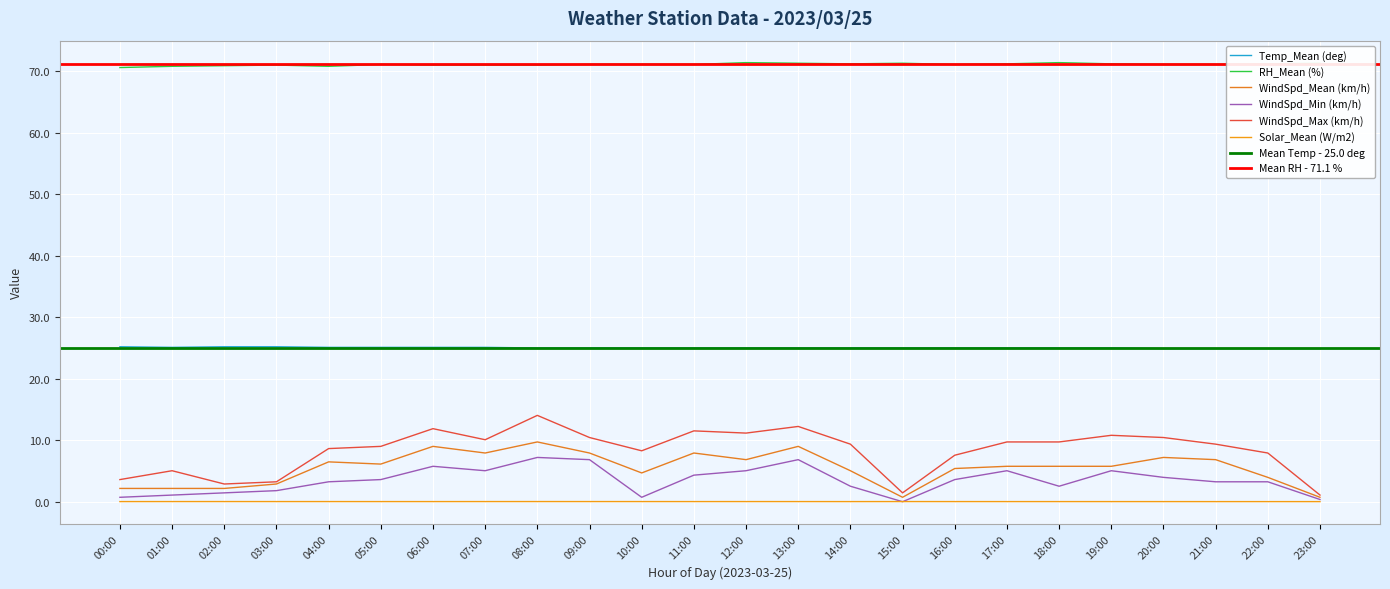

What is the total value across all series at 05:00?

114.9